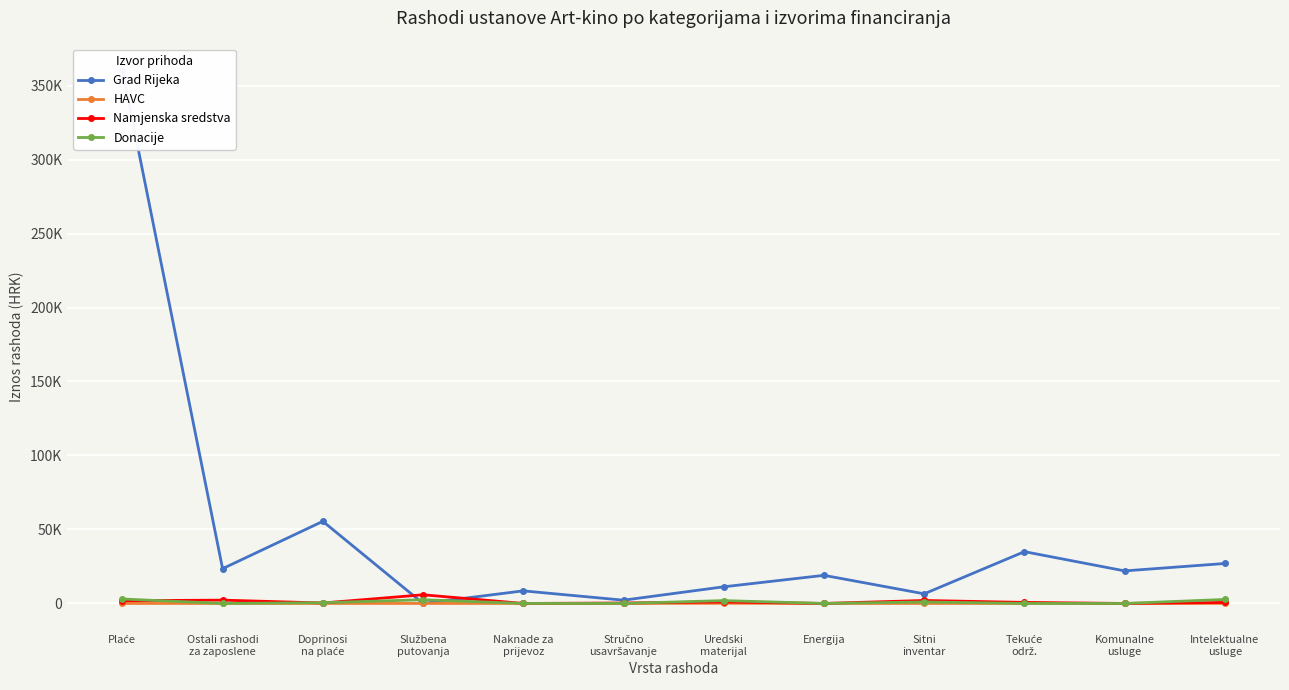

How many data points in HAVC are above 0?

1